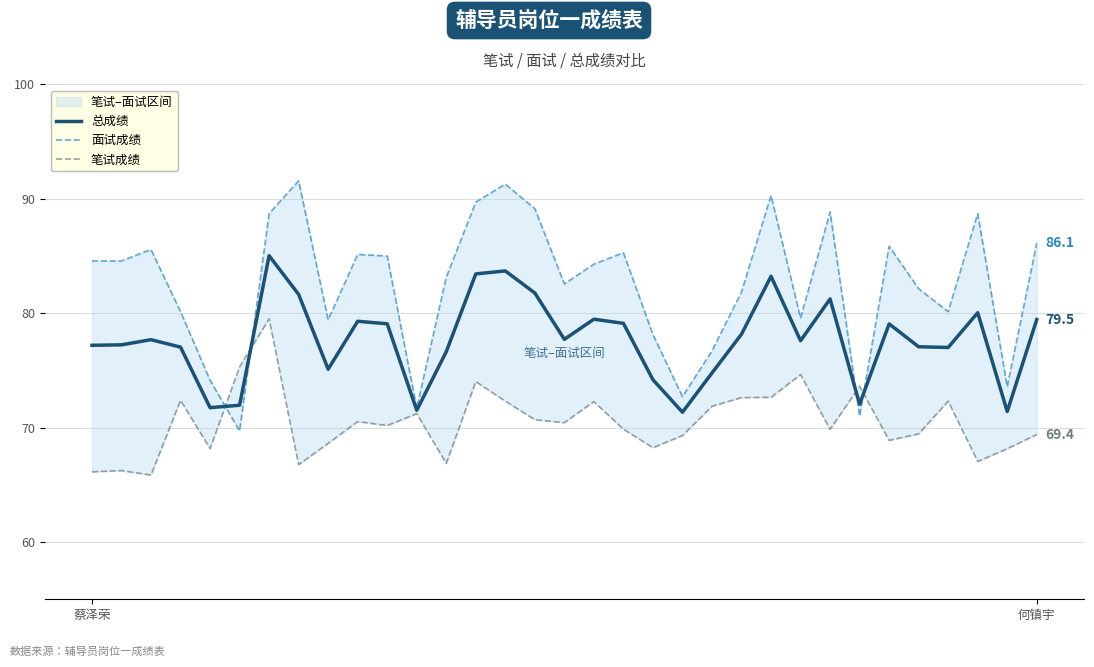

What is the difference between the 笔试成绩 values at 29 and 21?

0.4